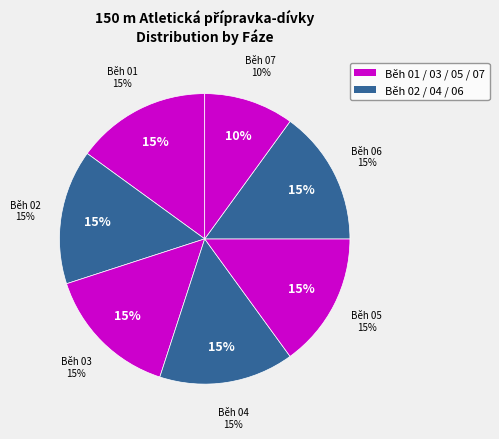

Does Běh 02 account for over 50% of the chart?

No